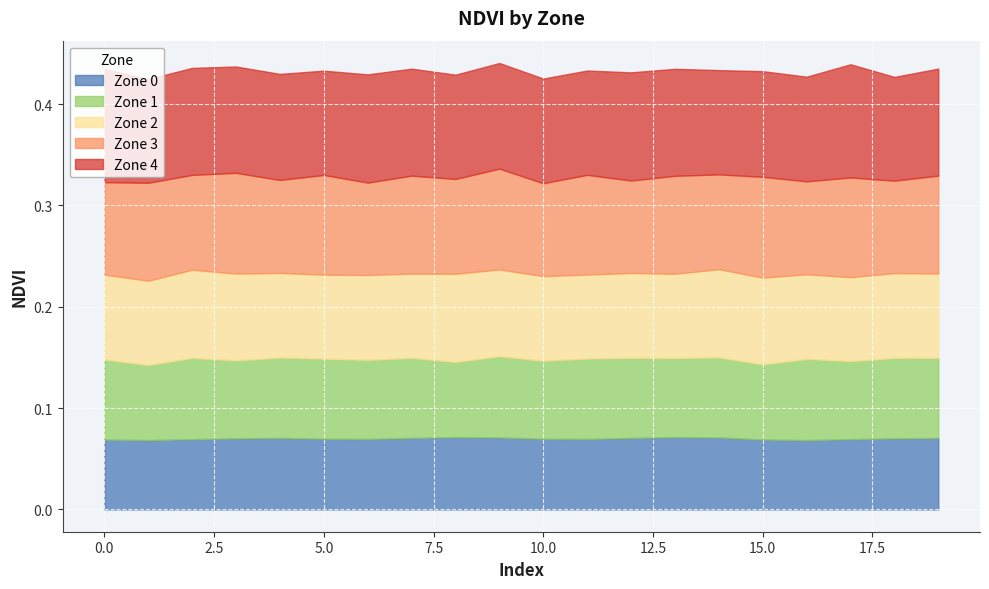

In Zone 4, how many points are lower than both neighbors (excluding endpoints)?

7